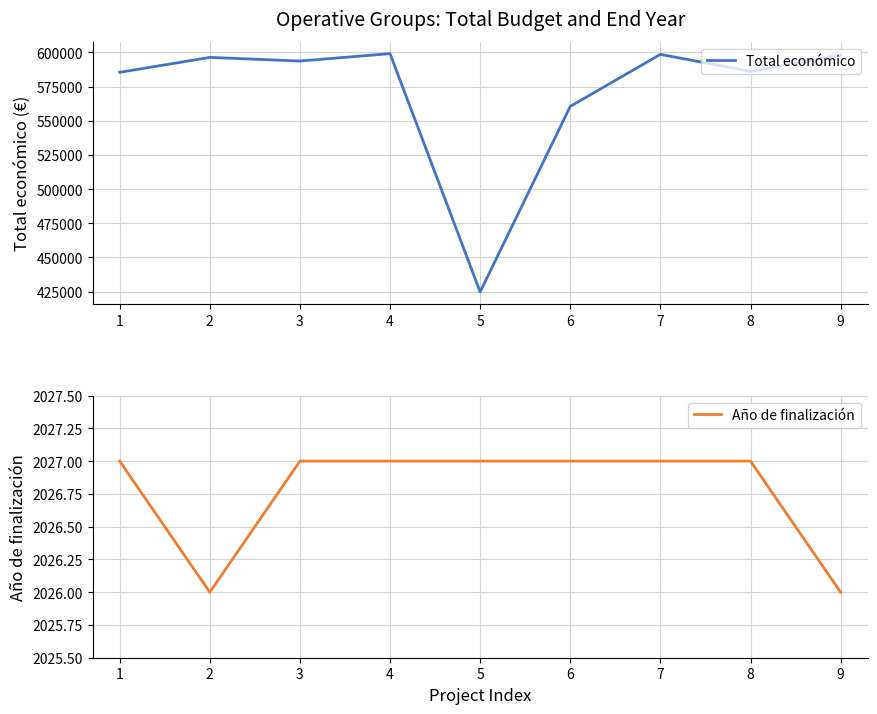

The Año de finalización series shows 1163 at 1. True or false?

False